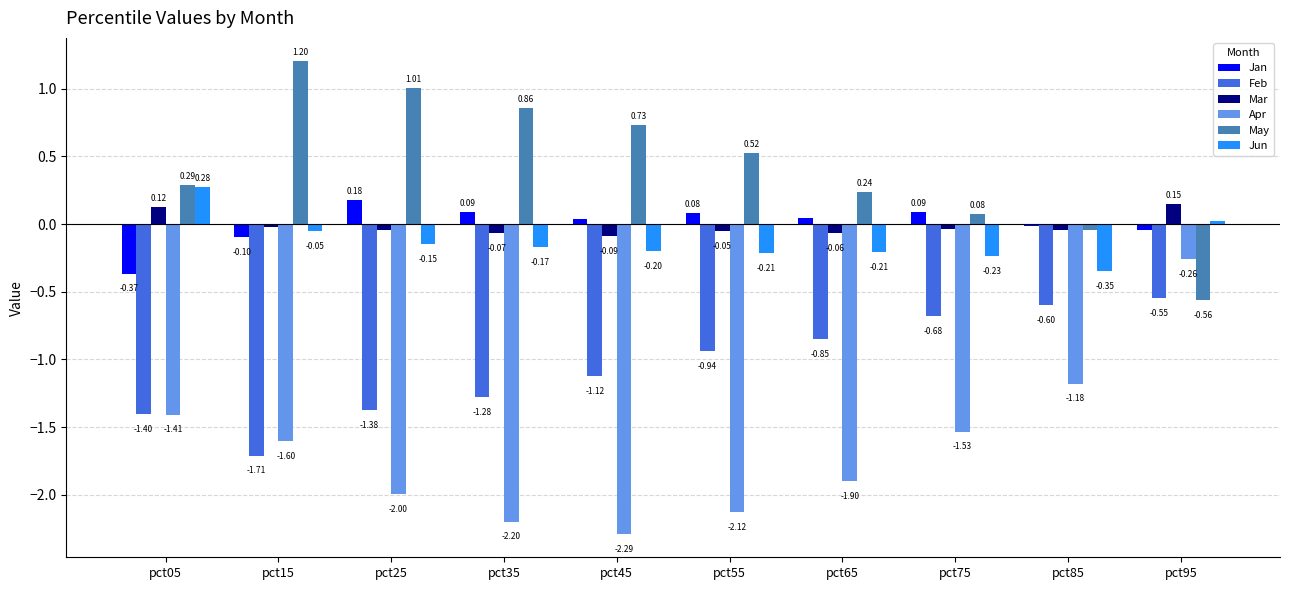

What is the sum of the May values at pct25 and pct65?

1.2